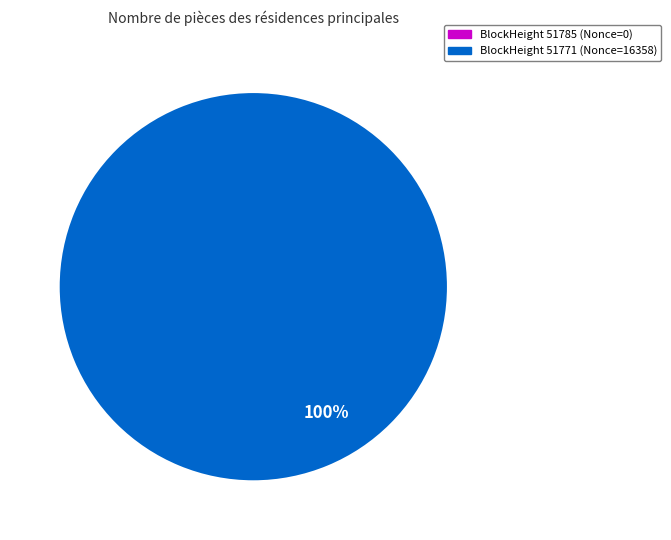

What is the total percentage of 51785 and 51771?

100.0%